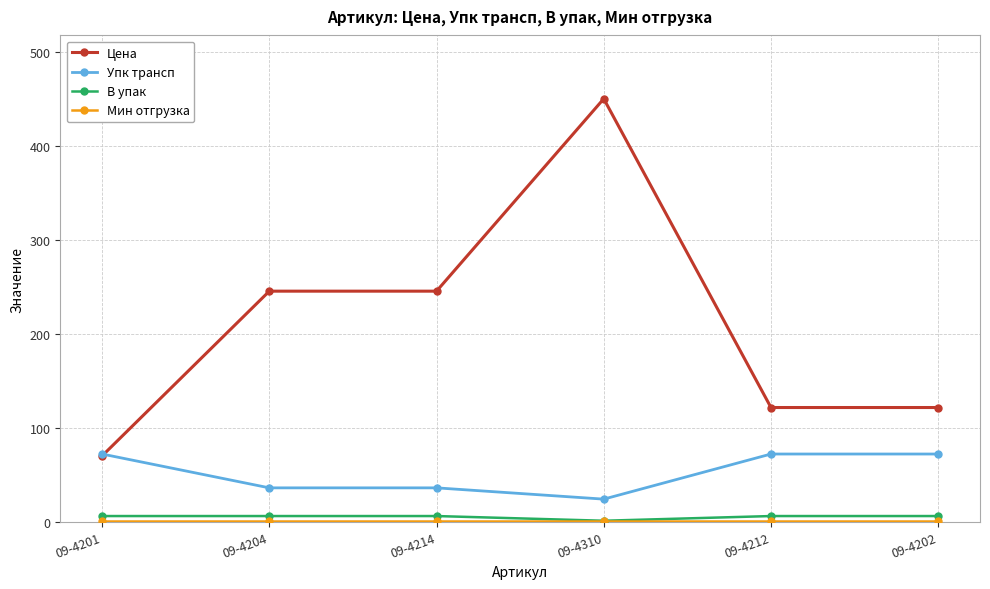

True or false: В упак and Упк трансп cross at least once.

False